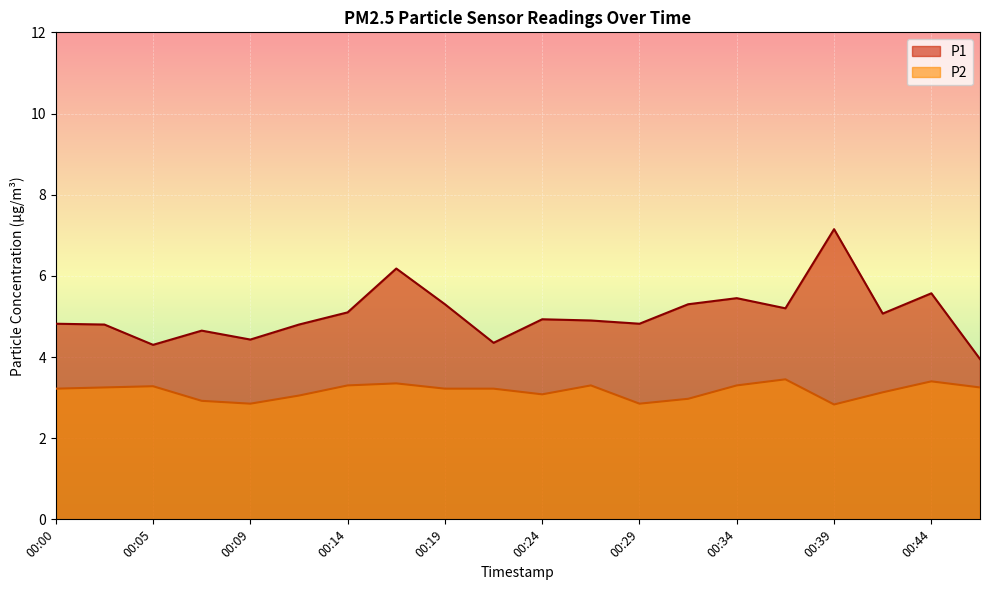

Count the number of data series in this chart.

2